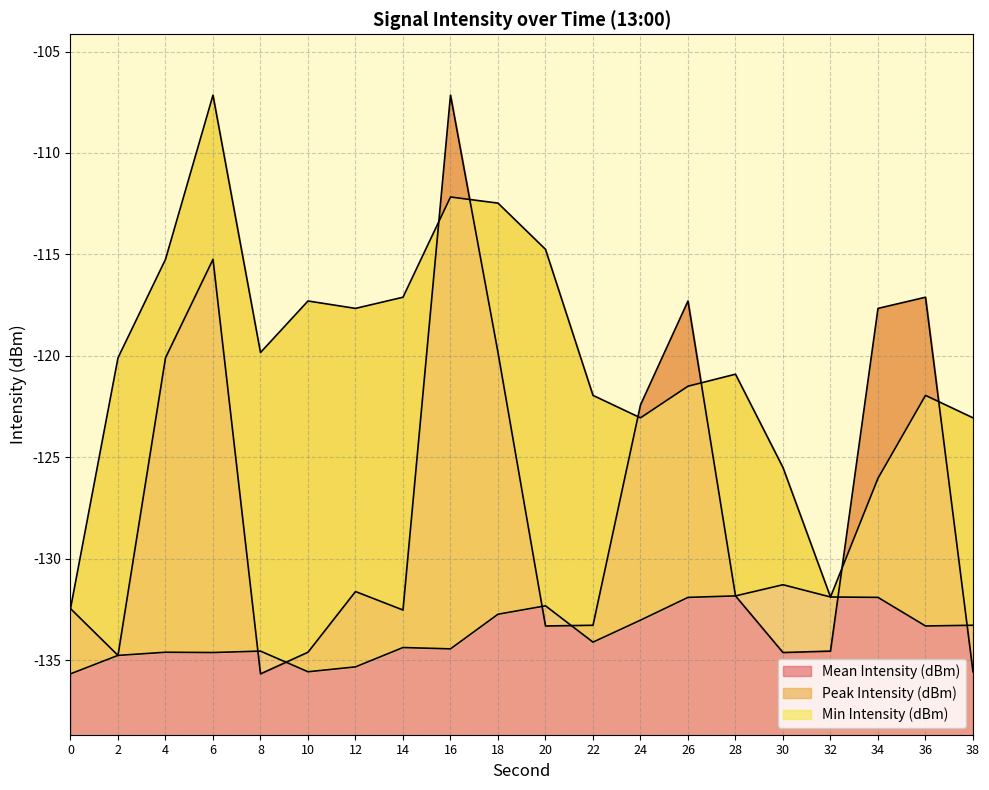

In Peak Intensity (dBm), how many points are higher than both neighbors (excluding endpoints)?

5